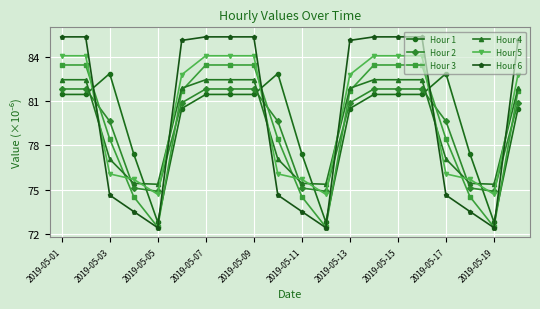

Which series ends up on top after the final intersection of Hour 4 and Hour 1?

Hour 4